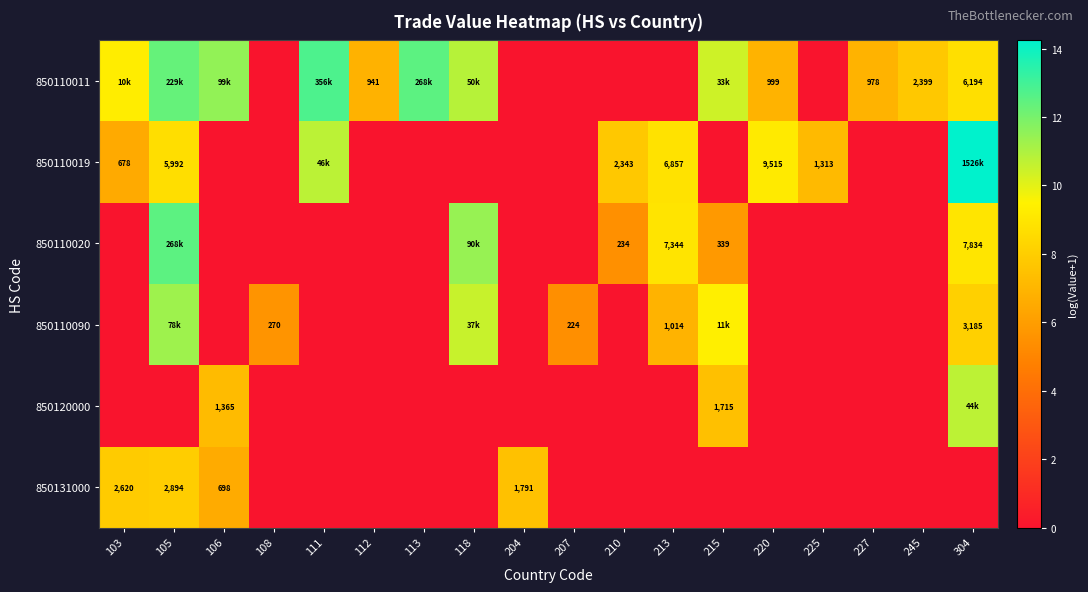

The row_2 series shows 3.9 at 118. True or false?

False